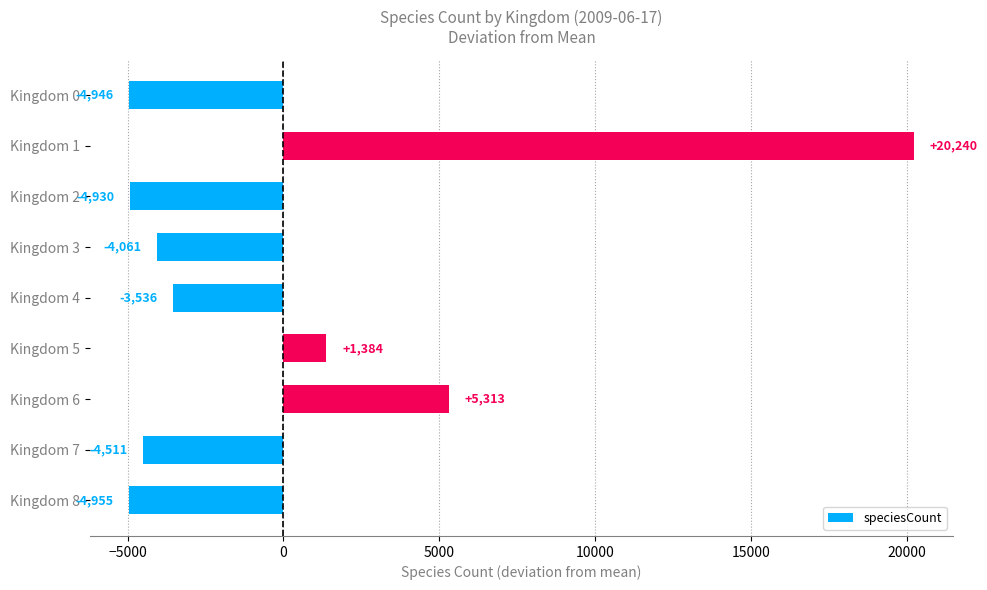

What is the difference between the maximum and minimum values?

25195.0